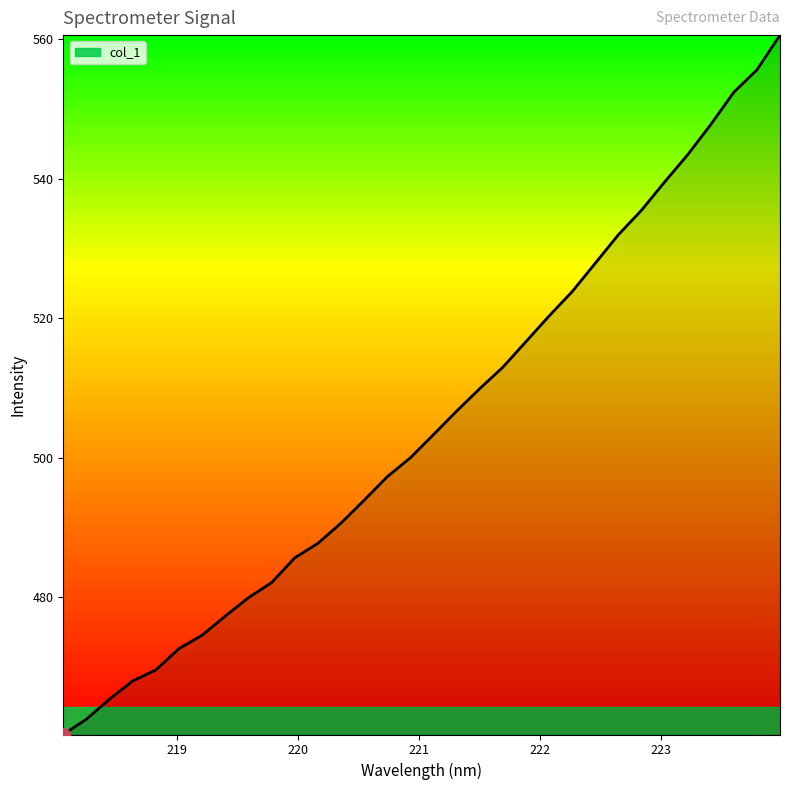

What is the smallest value displayed?

460.4